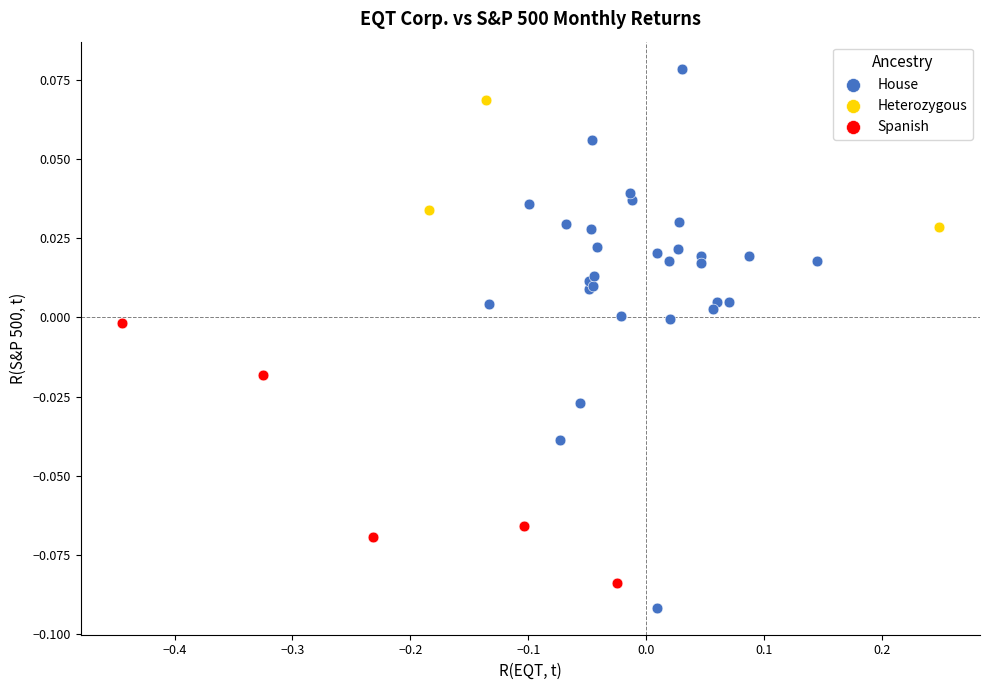

What are all the series names shown in the legend?

House, Heterozygous, Spanish